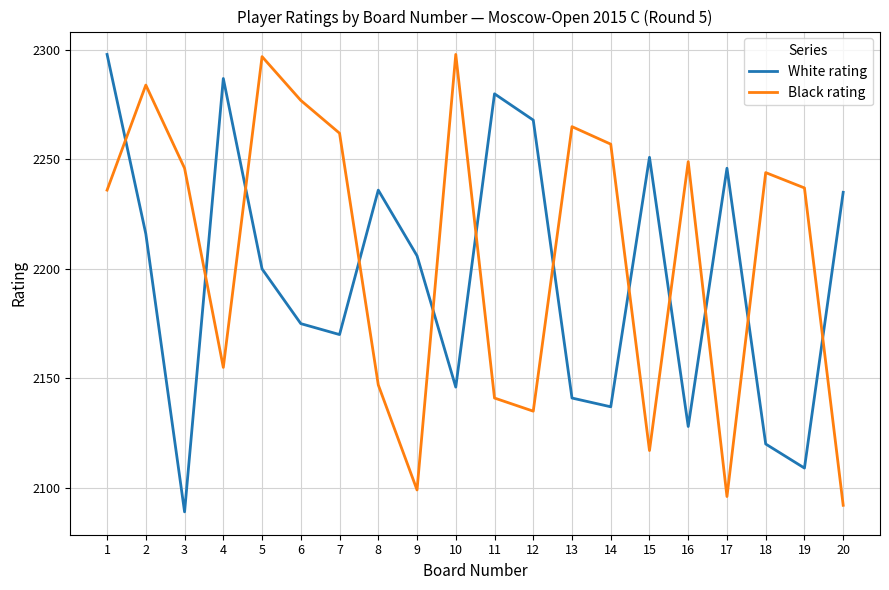

Which series has the largest total across all categories?

Black rating